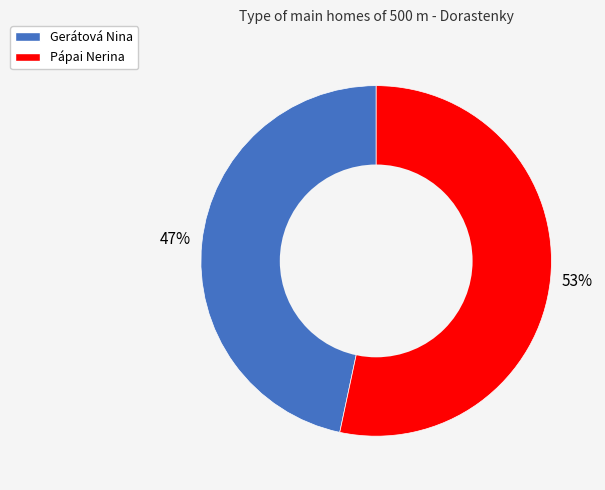

Which slice is the smallest?

Gerátová Nina